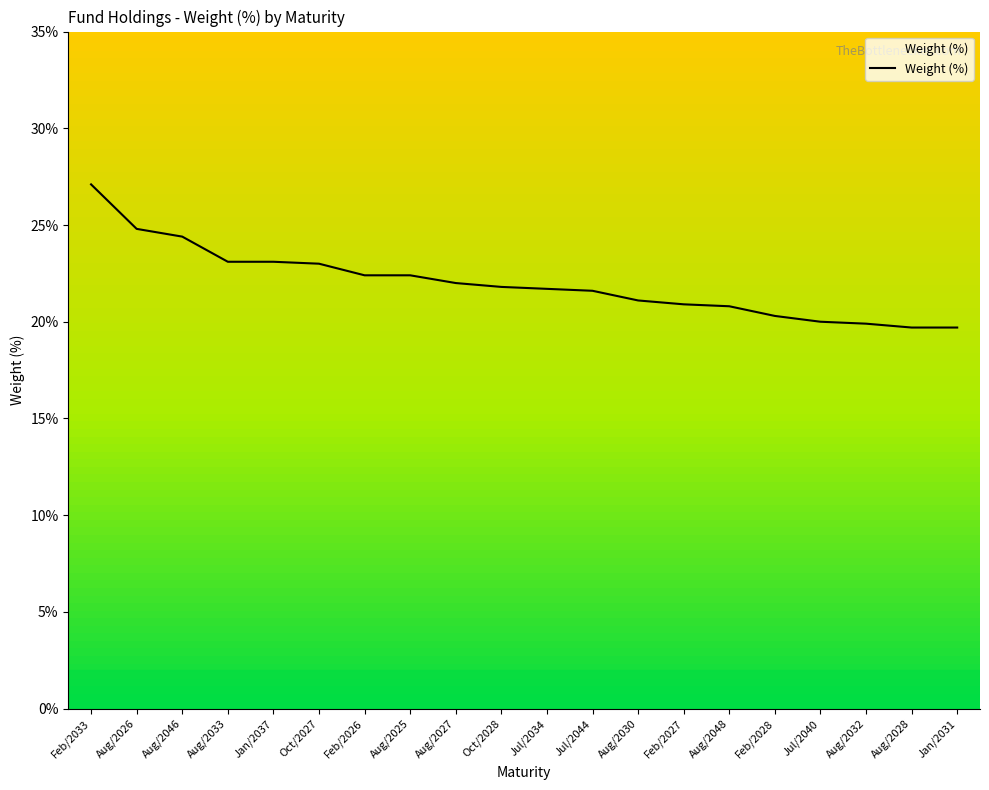

Reading left to right, transcribe all the data shown in this chart.

27.1	24.8	24.4	23.1	23.1	23.0	22.4	22.4	22.0	21.8	21.7	21.6	21.1	20.9	20.8	20.3	20.0	19.9	19.7	19.7